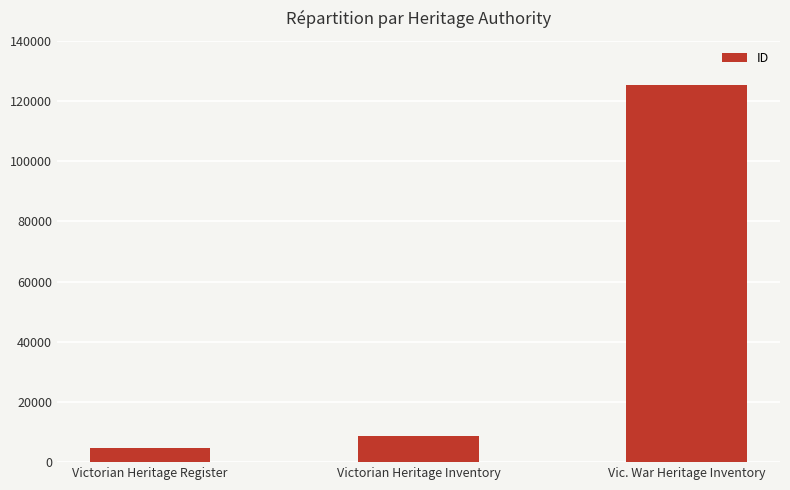

What is the difference between the maximum and second lowest values?

116464